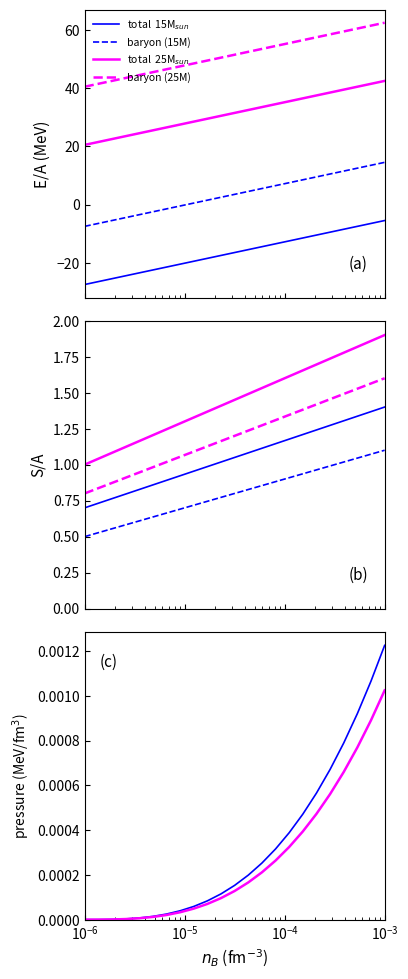

True or false: baryon (15M) and baryon (25M) intersect in this chart.

False